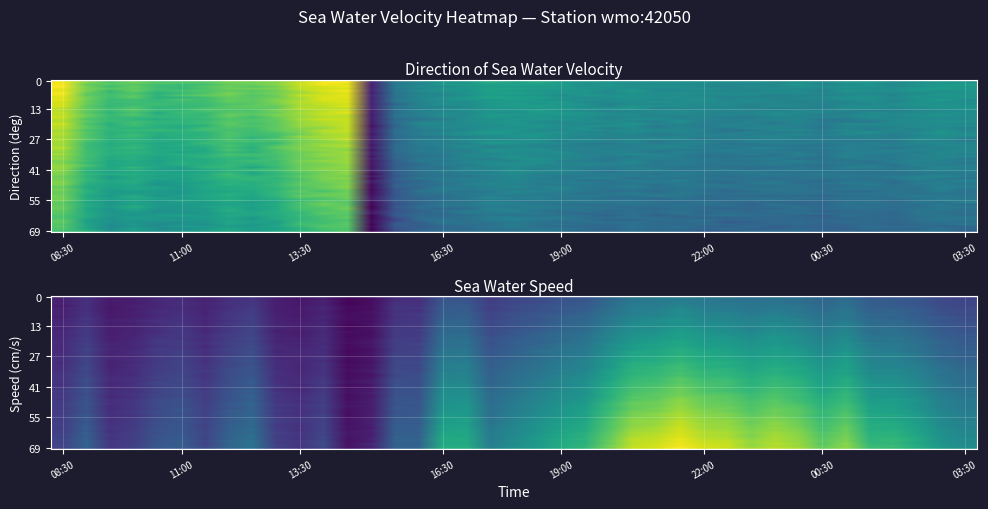

What is the highest value of the 18:00 series?

227.5